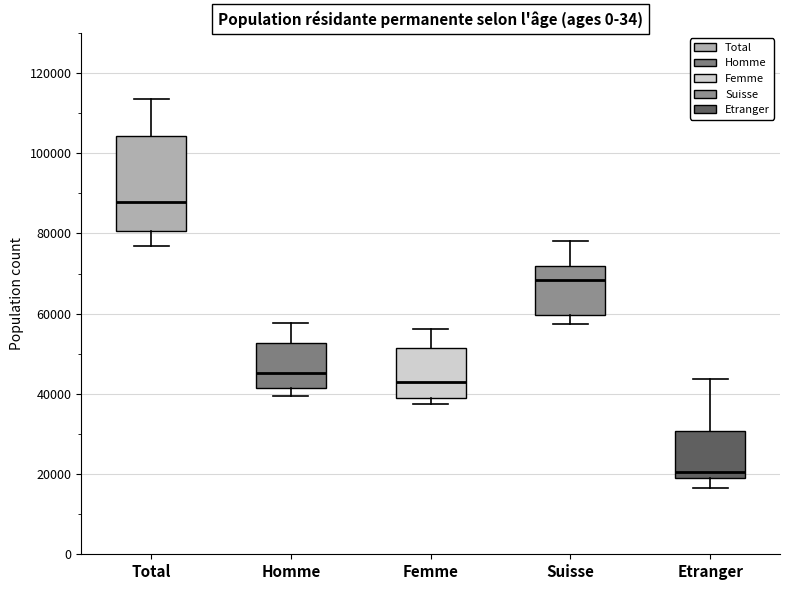

Comparing the boxes themselves (not the whiskers), which one is the tallest?

Total